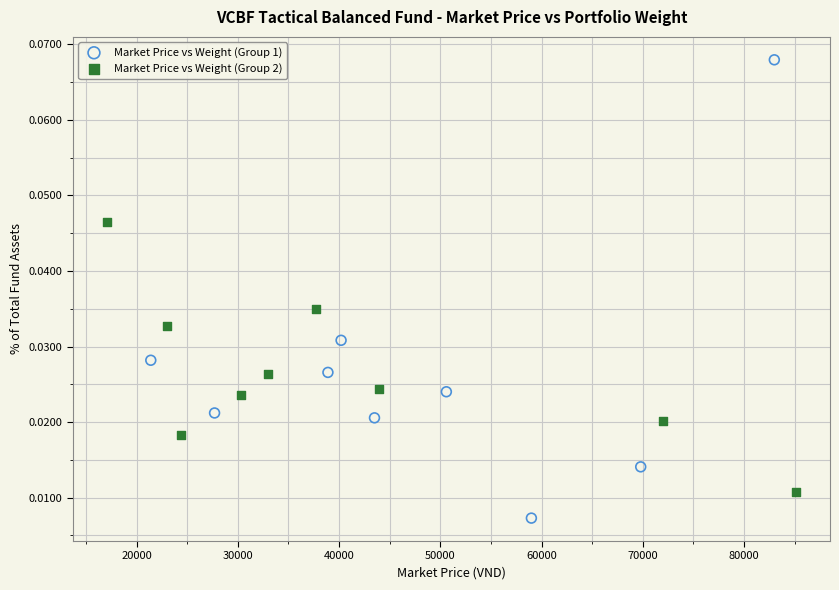

Which series contains the lowest Y value?

Market Price vs Weight (Group 1)